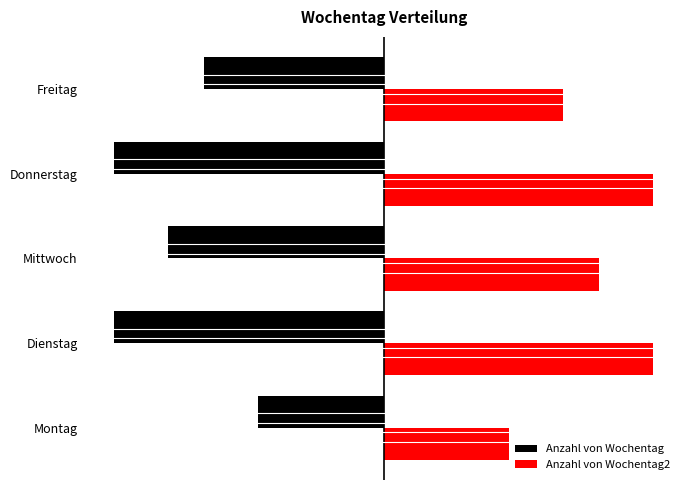

What are all the series names shown in the legend?

Anzahl von Wochentag, Anzahl von Wochentag2